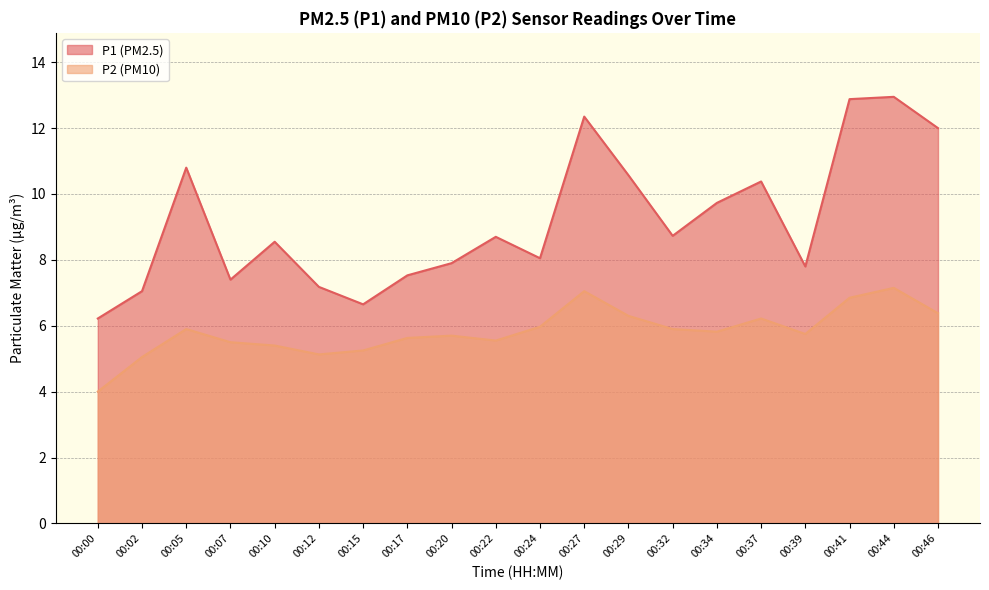

Reading left to right, extract all data points from this chart.

P1: 6.2	7.0	10.8	7.4	8.6	7.2	6.7	7.5	7.9	8.7	8.1	12.3	10.6	8.7	9.7	10.4	7.8	12.9	12.9	12.0
P2: 4.0	5.0	5.9	5.5	5.4	5.1	5.2	5.6	5.7	5.5	6.0	7.0	6.3	5.9	5.8	6.2	5.8	6.8	7.2	6.4